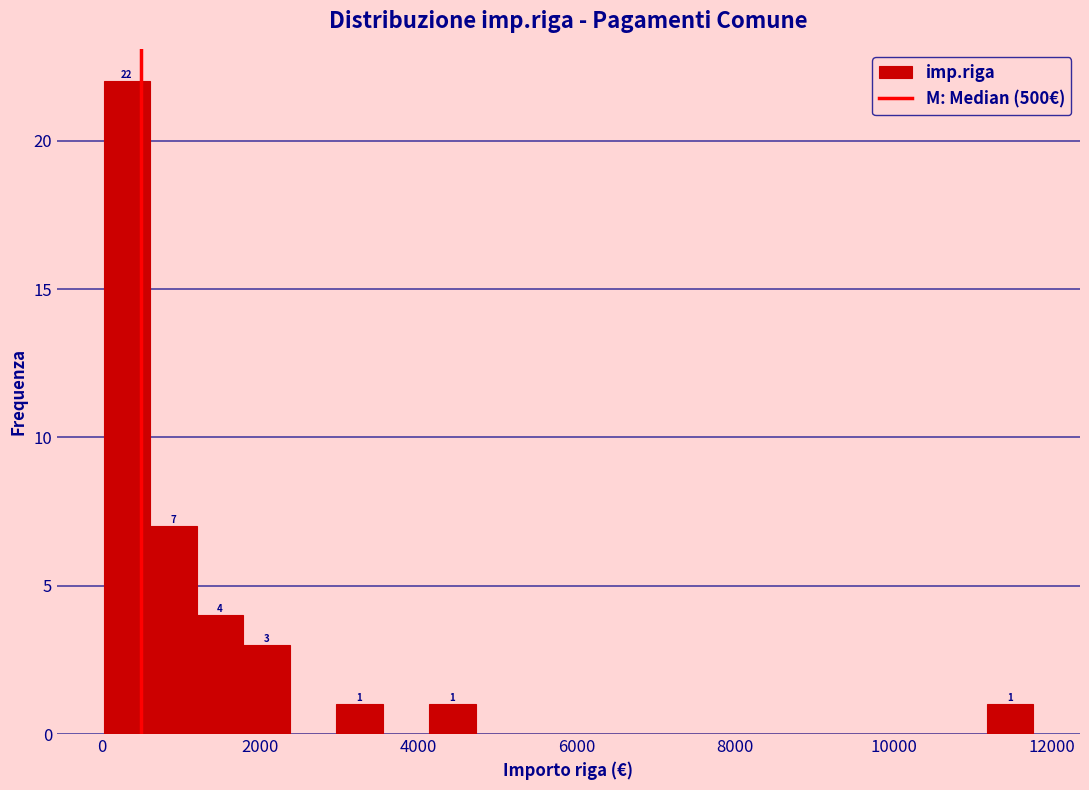

Read against the x-axis, roughly where is the centre of the tallest bar?

400